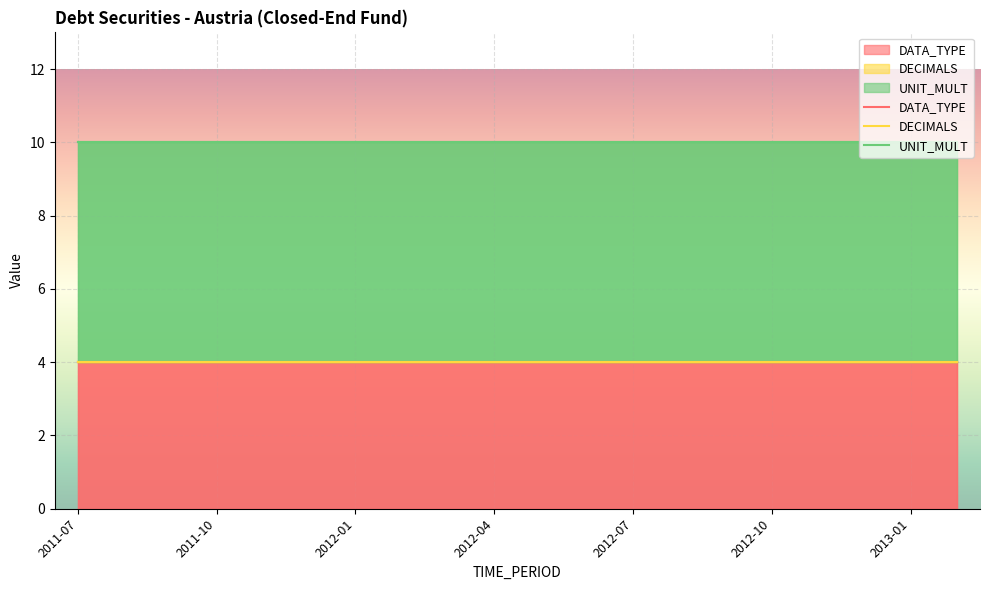

Count the number of categories in the chart.

20